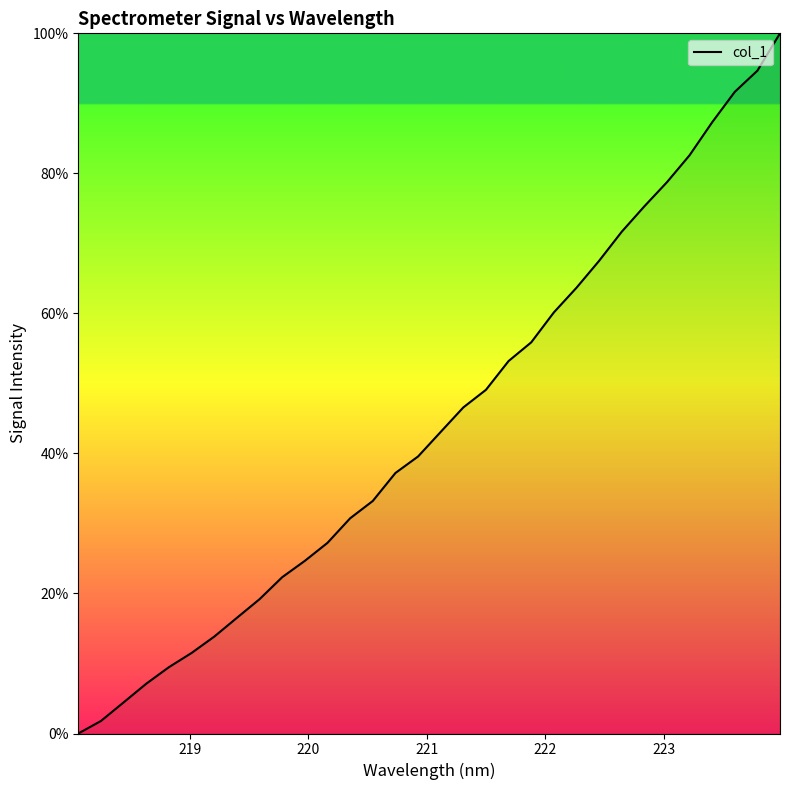

What is the difference between the maximum and minimum values?

100.0